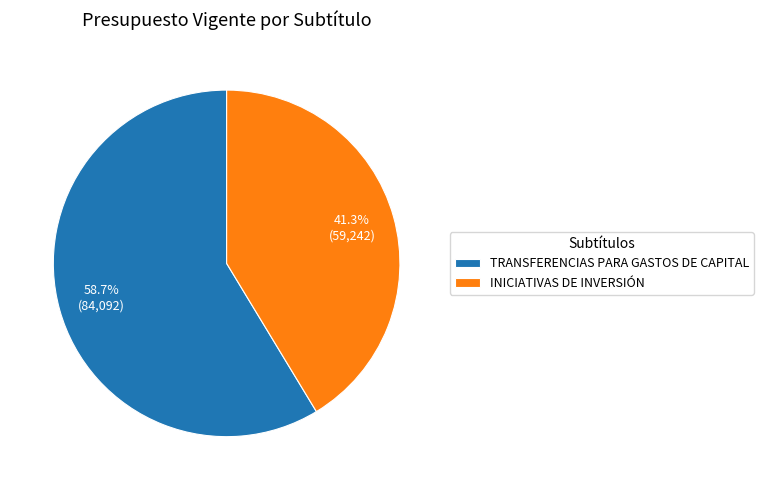

Is INICIATIVAS DE INVERSIÓN the majority of the pie?

No